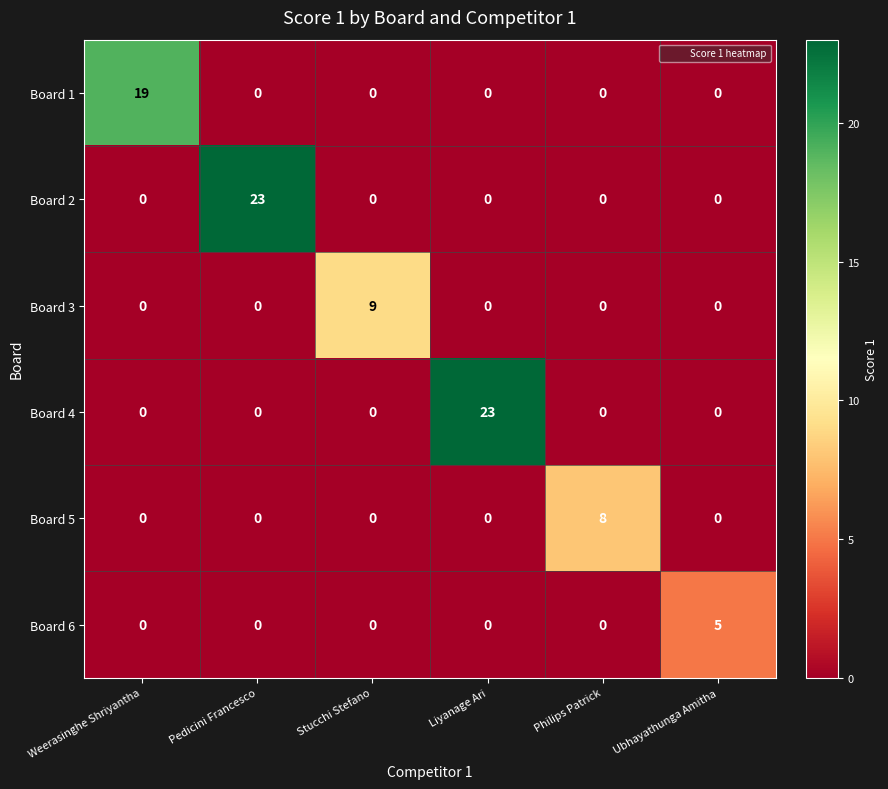

Between Liyanage Ari and Philips Patrick, which series saw the biggest shift?

Board 4